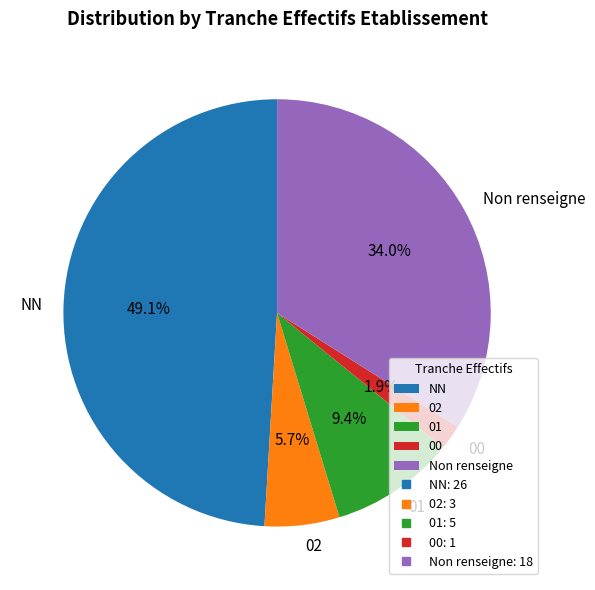

Rank the categories by value from highest to lowest.

NN, Non renseigne, 01, 02, 00